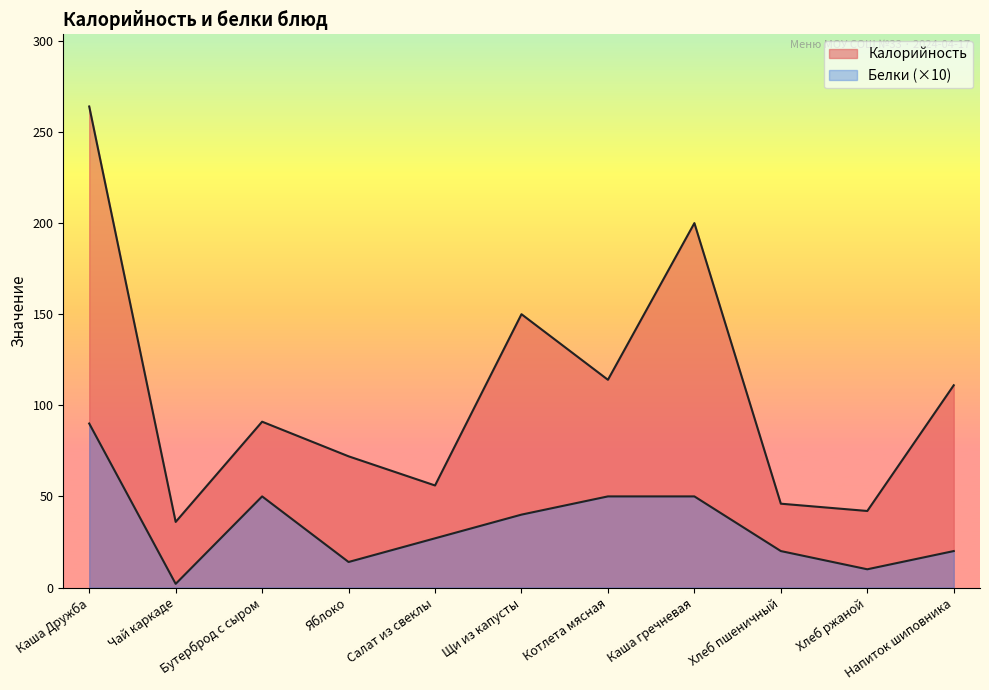

True or false: Калорийность and Белки cross at least once.

False